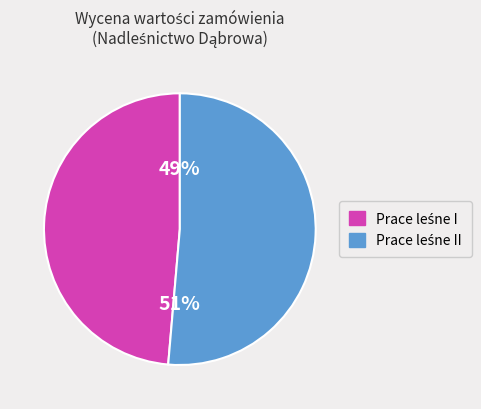

To the nearest percent, what is the average slice percentage?

50%